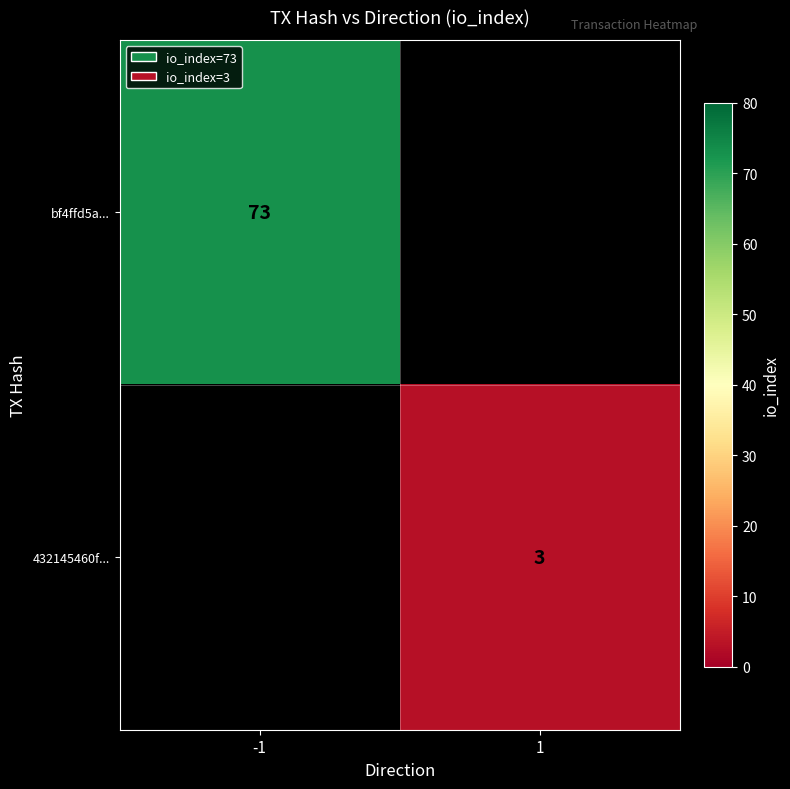

The bf4ffd5a... series shows 73 at -1. True or false?

True